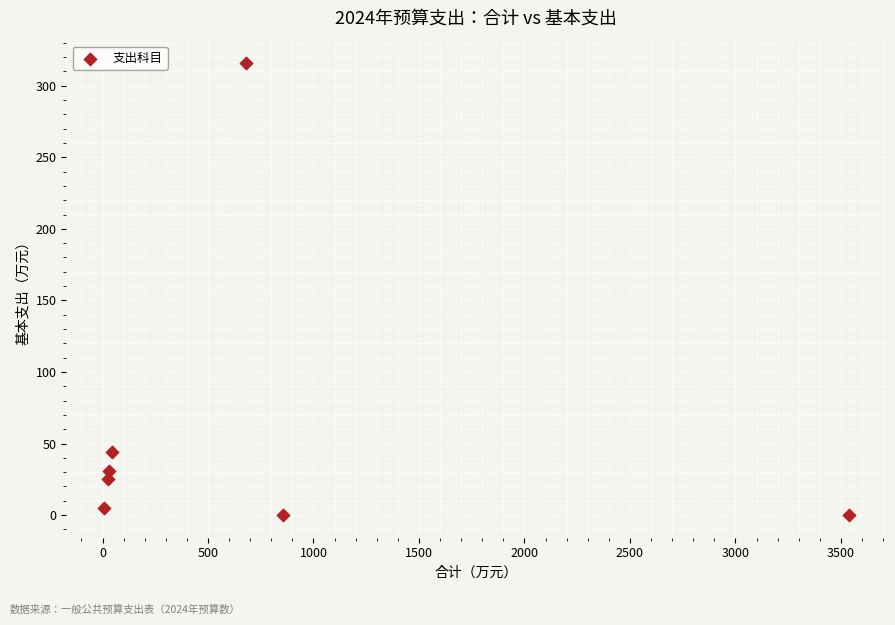

What Y value in the scatter plot is closest to 157?

44.2